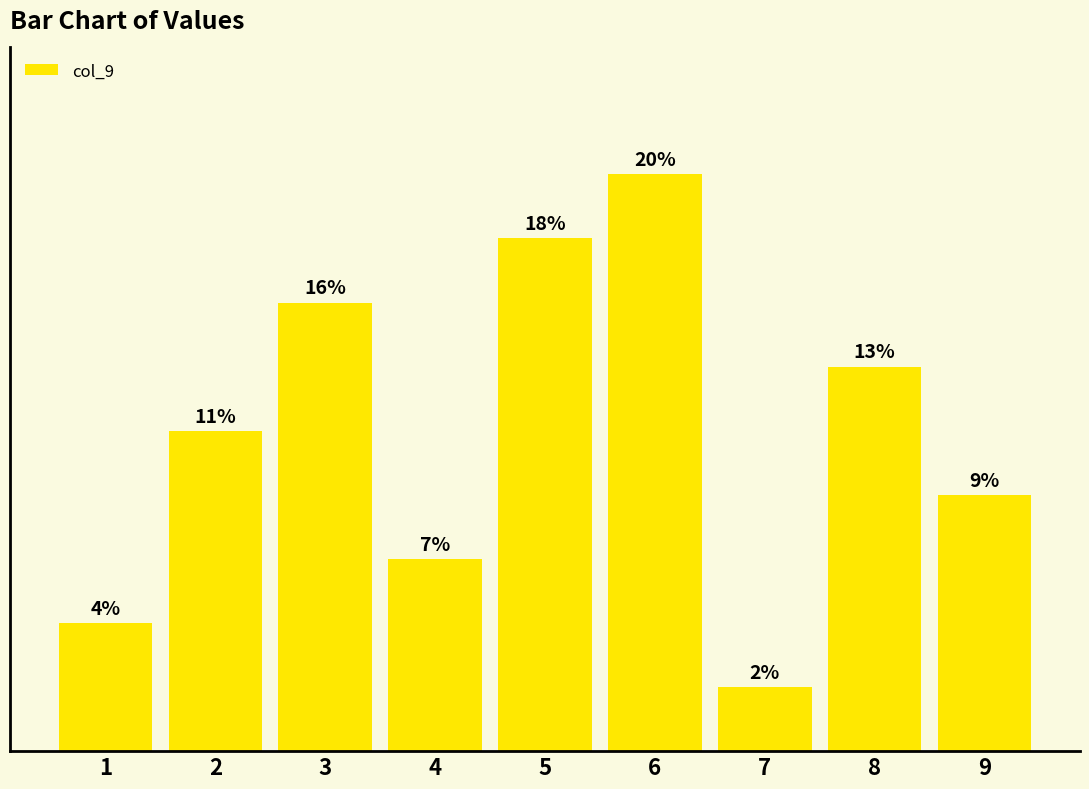

What is the change in value from 6 to 8?

-3